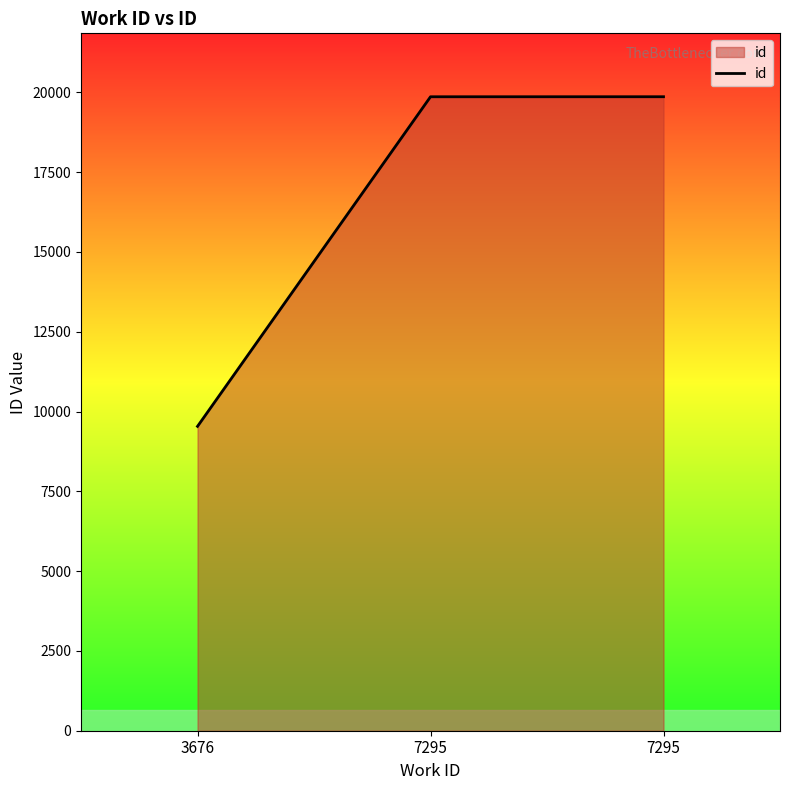

What is the difference between the maximum and minimum values?

10328